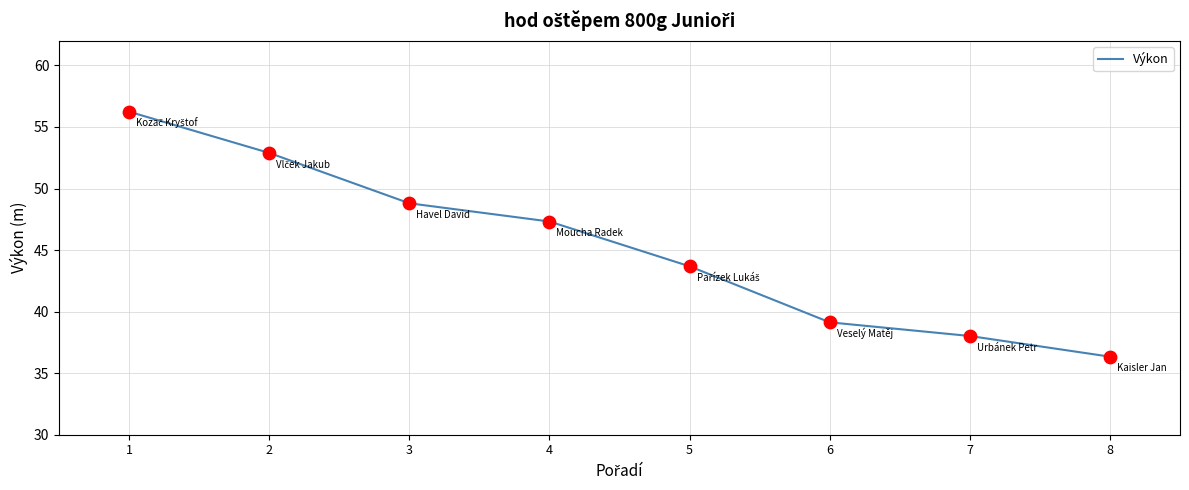

Approximately how many times larger is the value at 6 compared to 8?

1.1